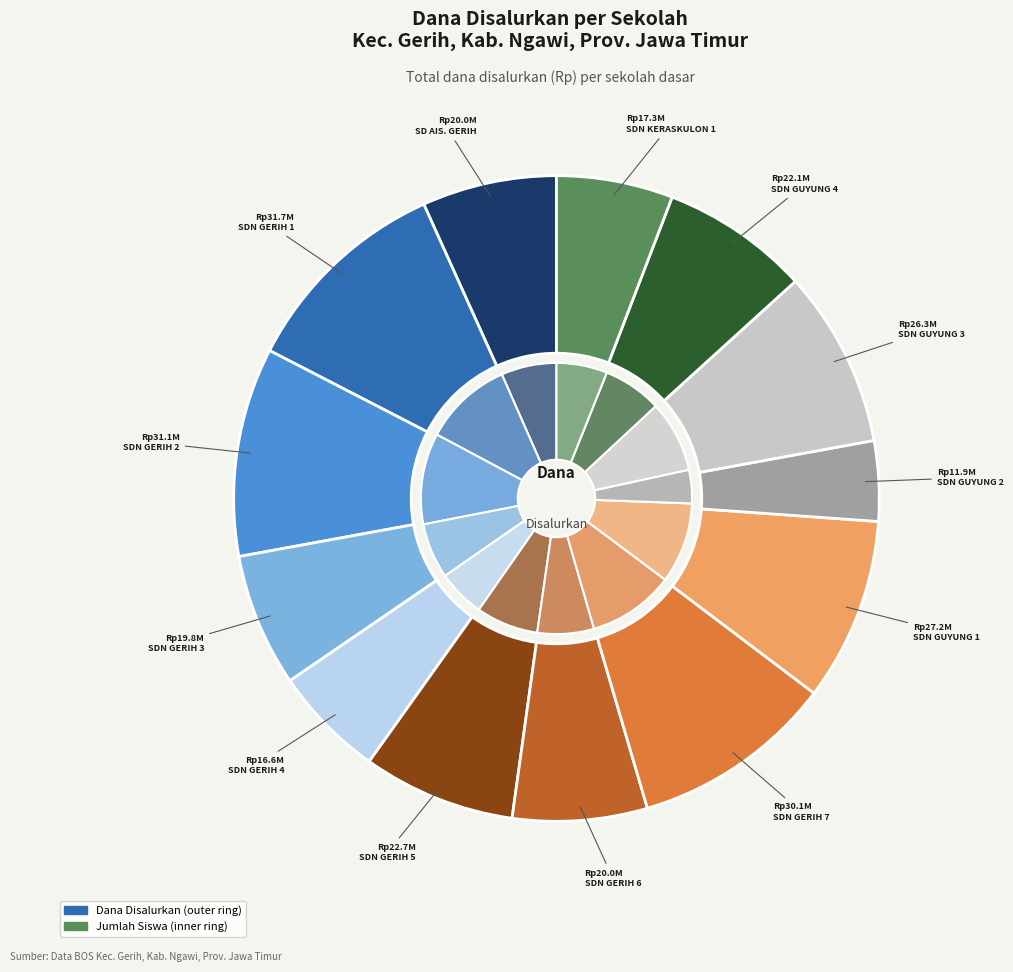

Is there a majority slice in this chart?

No